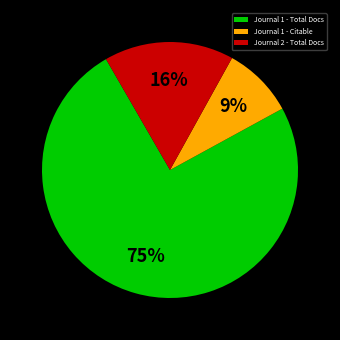

Which category has the smallest portion of the pie?

Journal 1 - Citable